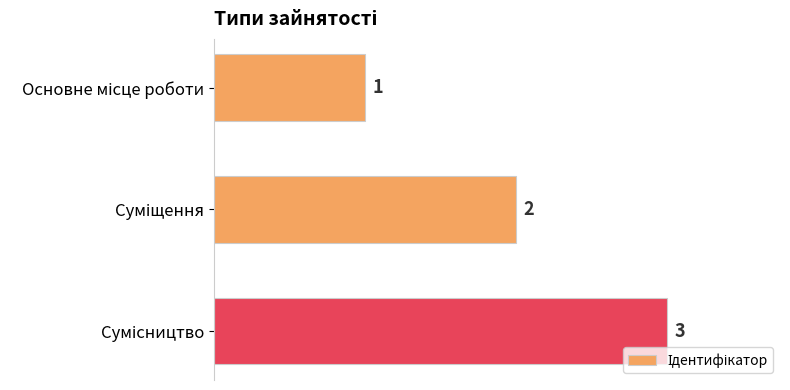

What is the average value?

2